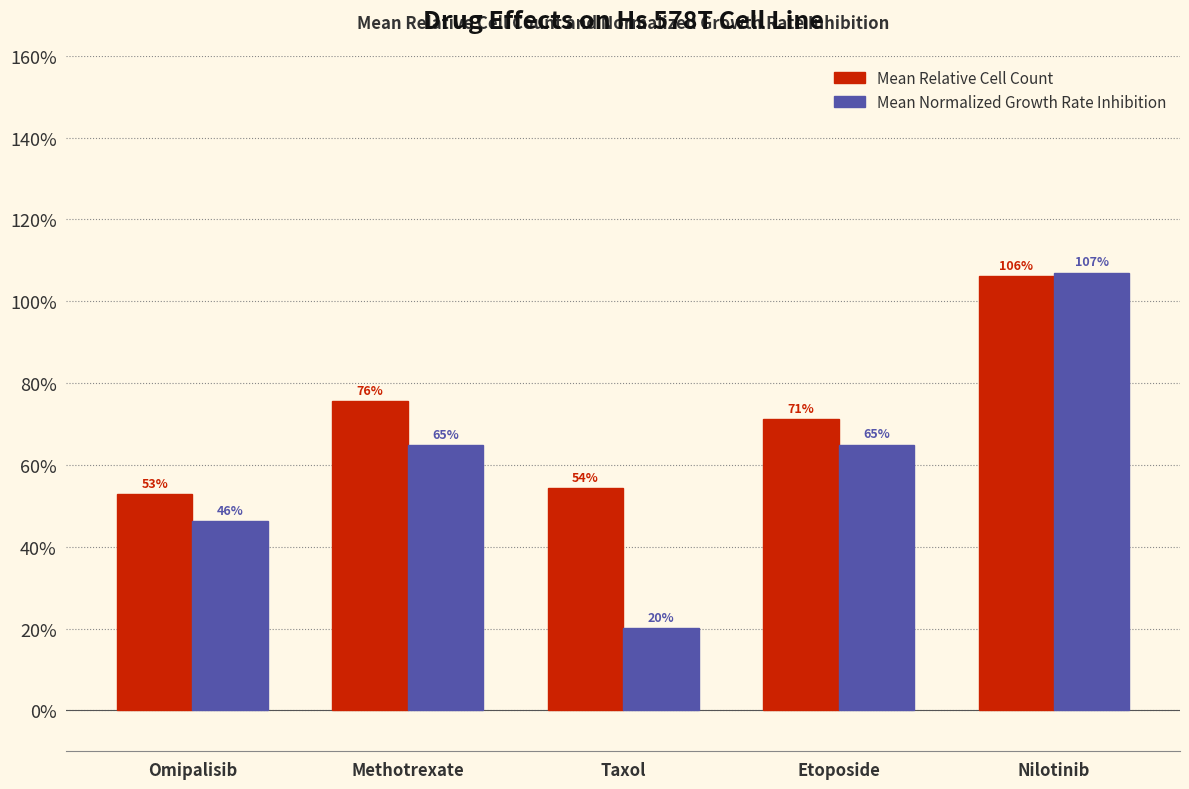

Which category has the highest value across all series?

Nilotinib